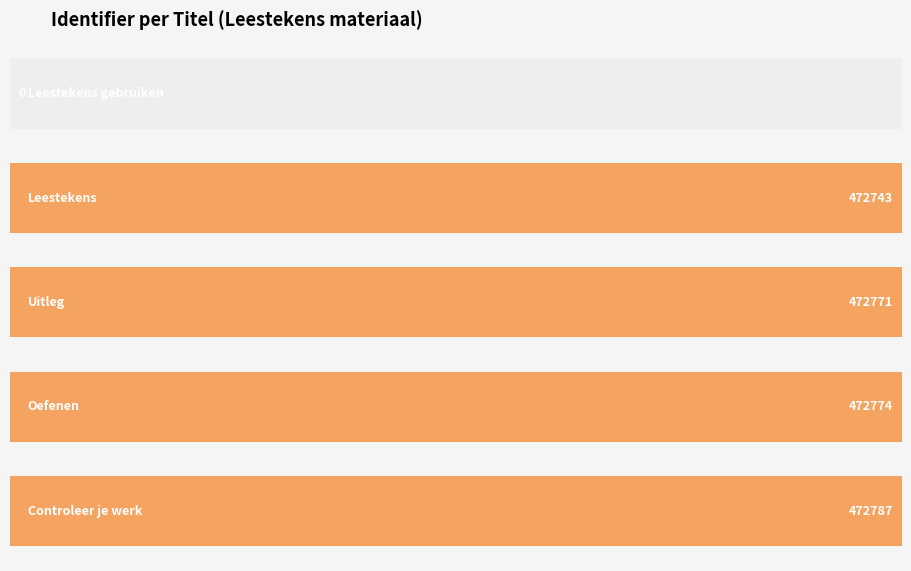

List the labels in order of value, largest first.

Controleer je werk, Oefenen, Uitleg, Leestekens, Leestekens gebruiken